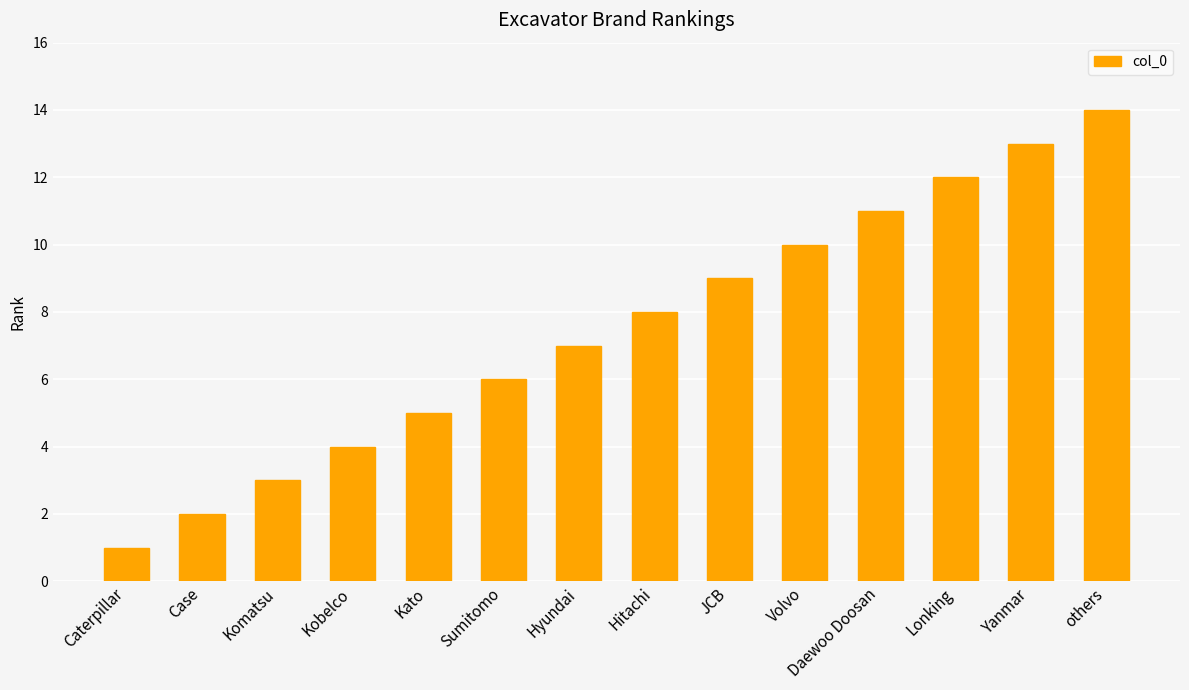

What is the label of the 11th bar from the right?

Kobelco